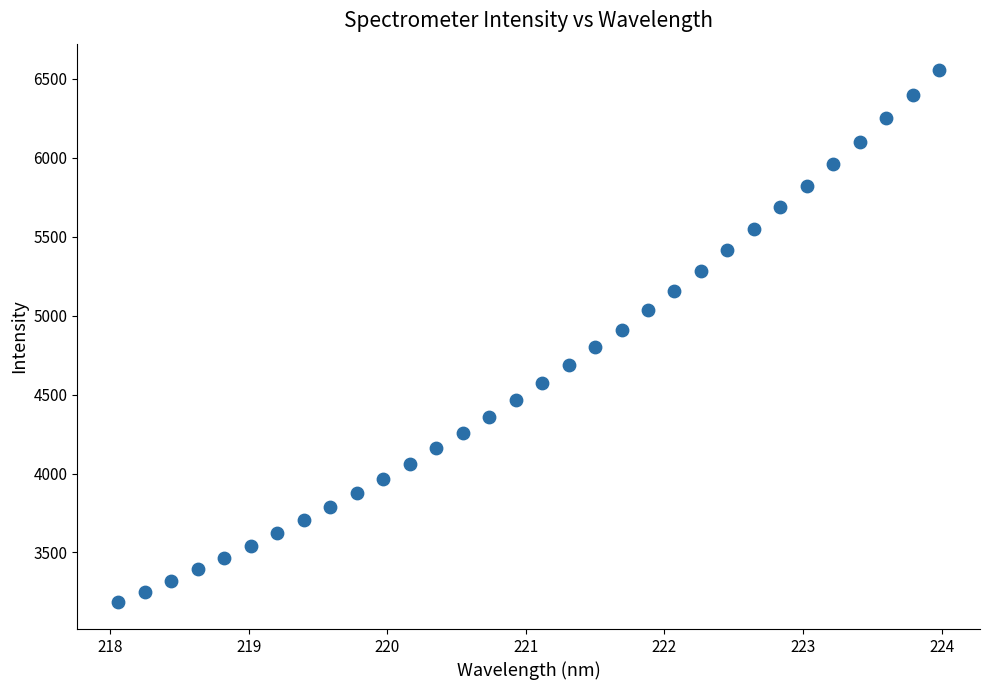

What is the range of Y values (max minus min)?

3368.9